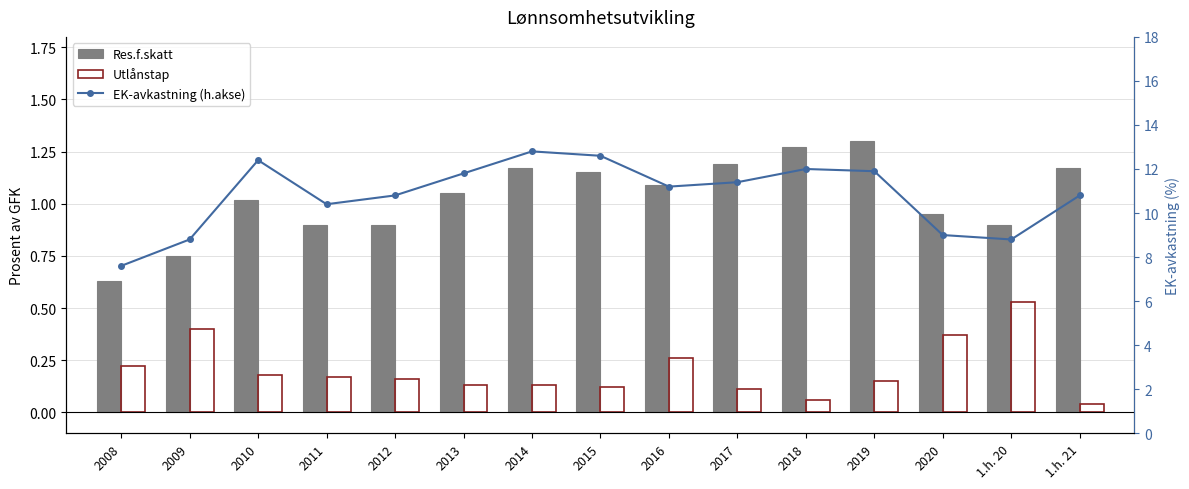

Which series has the largest total across all categories?

EK-avkastning (h.akse)